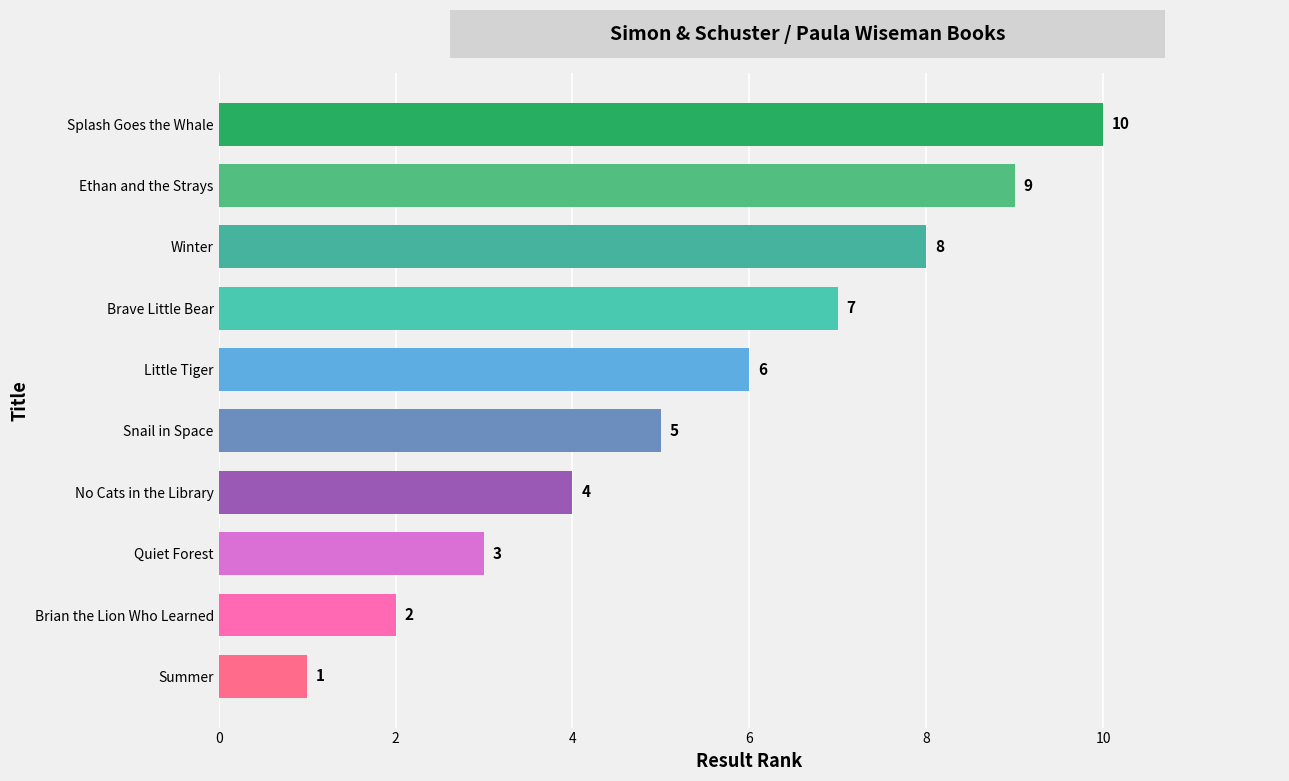

List the labels in order of value, largest first.

Splash Goes the Whale, Ethan and the Strays, Winter, Brave Little Bear, Little Tiger, Snail in Space, No Cats in the Library, Quiet Forest, Brian the Lion Who Learned, Summer